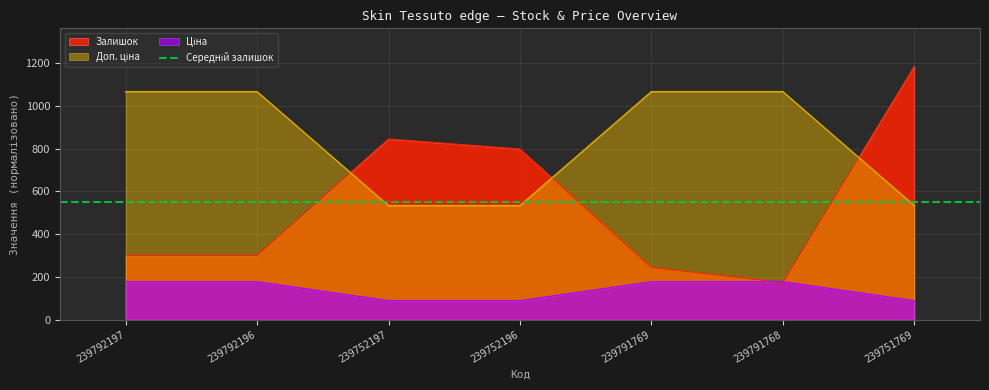

What is the difference between the highest and lowest values at 239791769?

888.8